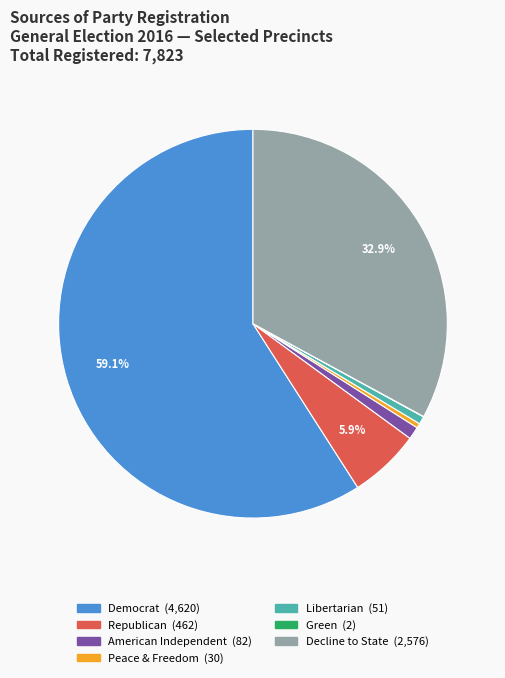

Is there any slice that represents more than half of the pie?

Yes